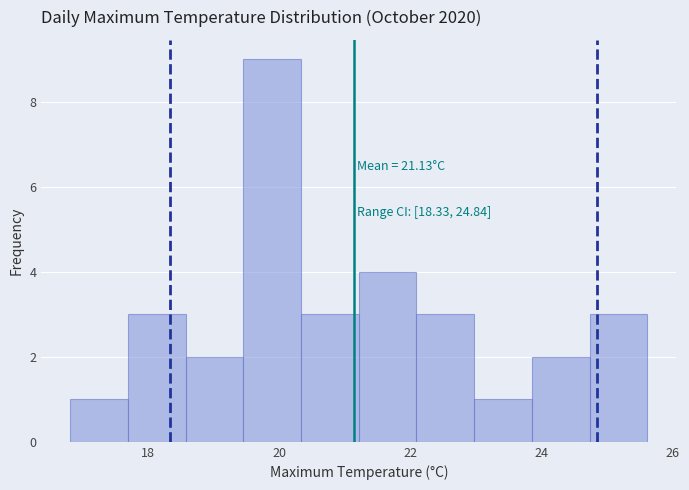

Over which range of the x-axis is the bar tallest?

19.4 to 20.4